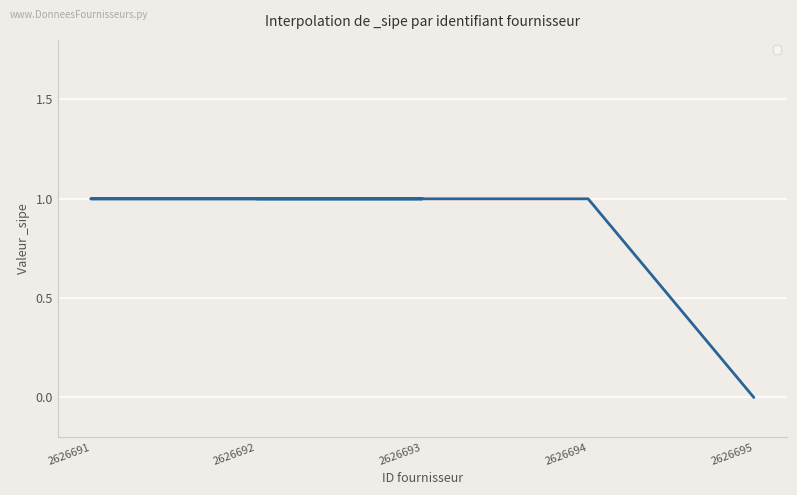

At which label is the value closest to 0?

2626695